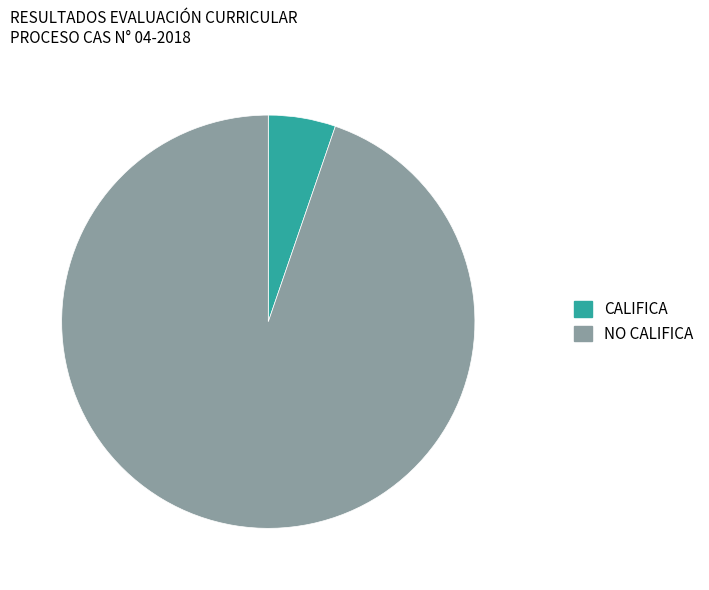

Between NO CALIFICA and CALIFICA, which is larger?

NO CALIFICA